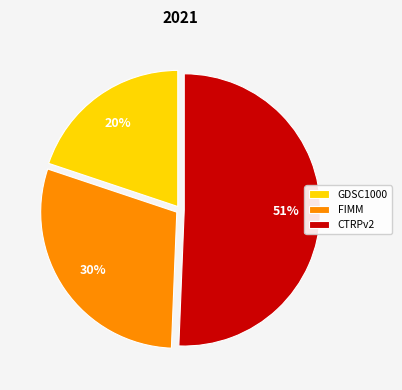

What is the ratio of the value at FIMM to the value at GDSC1000?

1.5